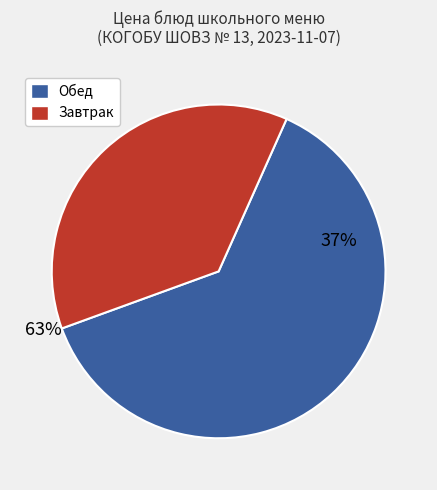

True or false: Каша пшеничная молочная жидкая accounts for 6% of the total.

False